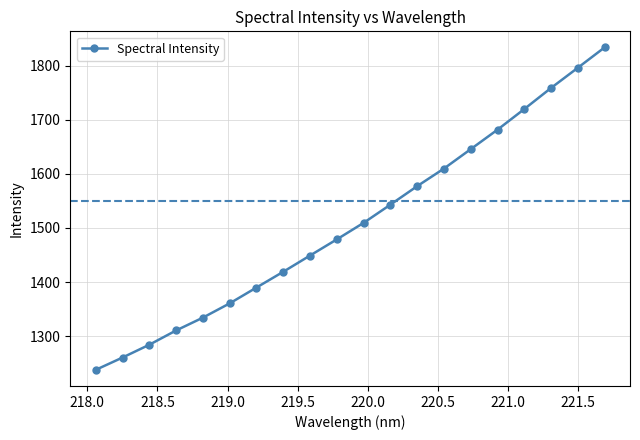

What is the value of the 10th point from the left?

1478.9